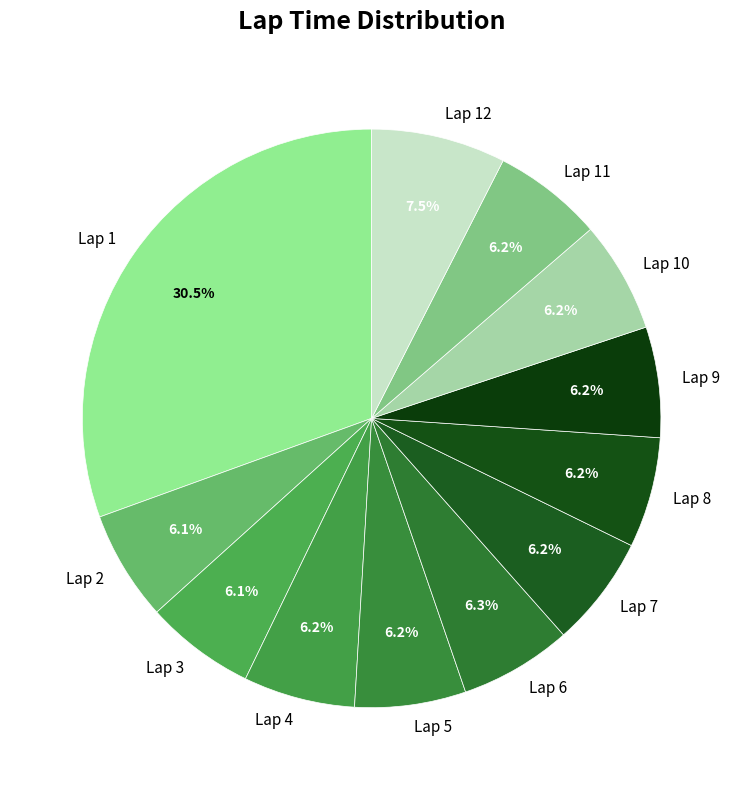

What portion of the pie excludes Lap 7?

93.8%